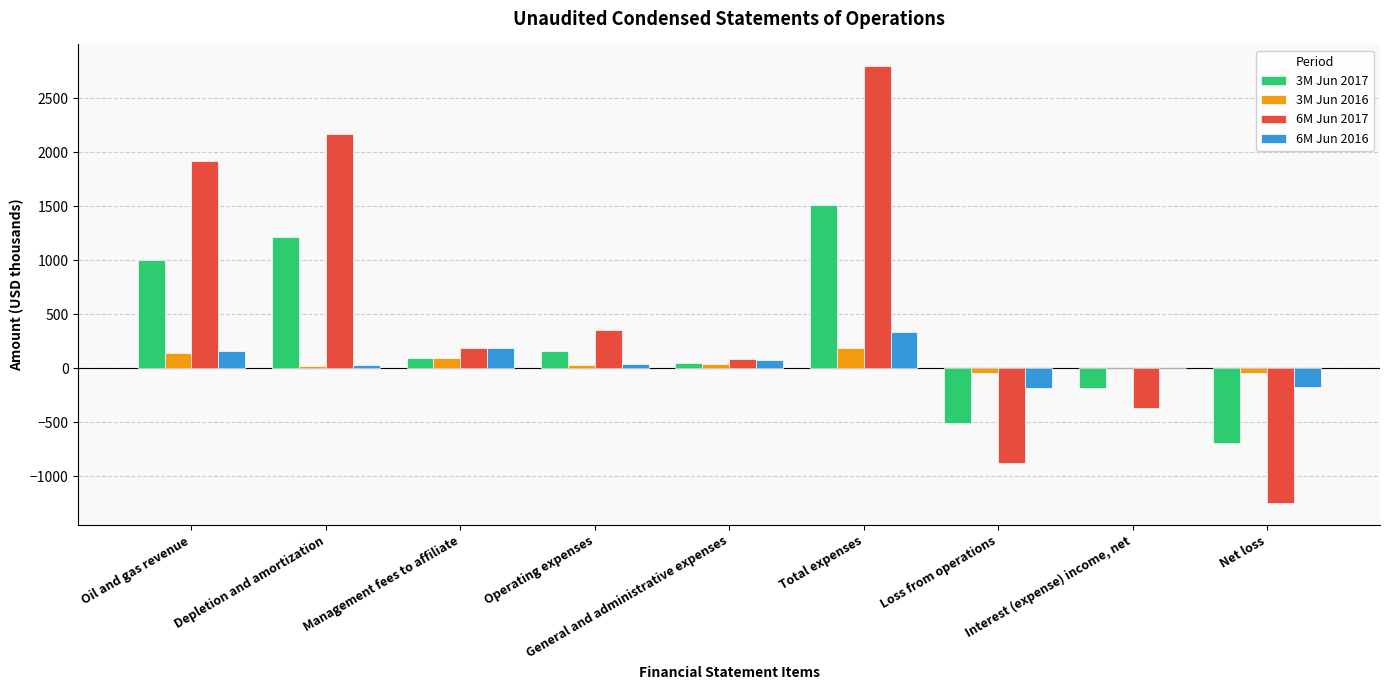

Does the chart contain stacked bars?

No